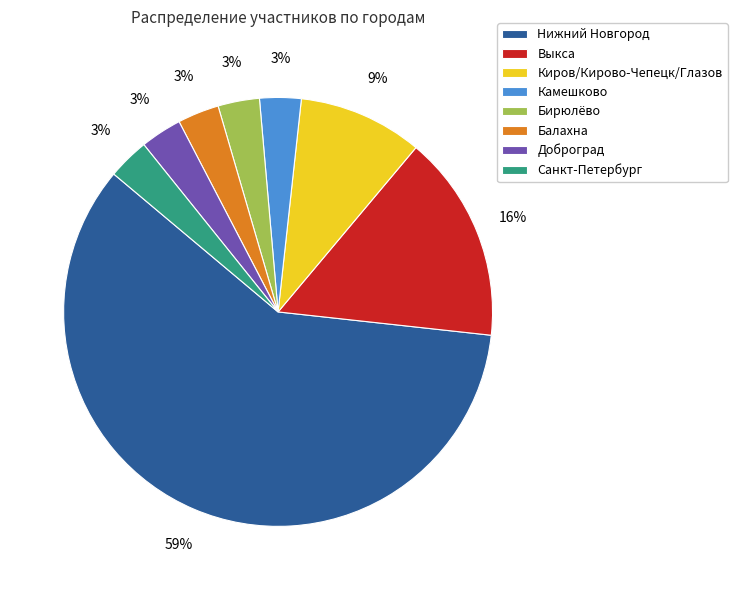

To the nearest percent, what portion does Выкса represent?

16%